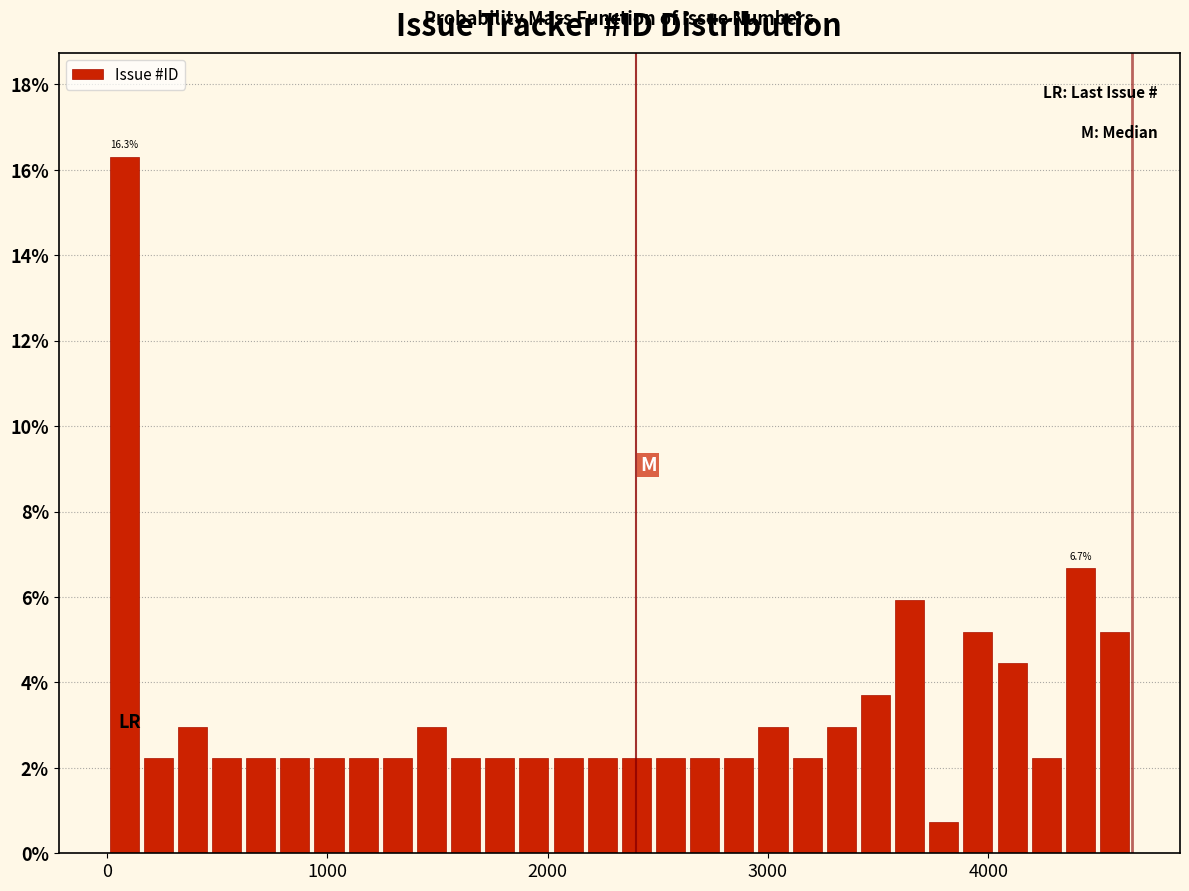

Around what value on the x-axis is the tallest bar? Give the approximate position of its centre, as read against the axis.

100